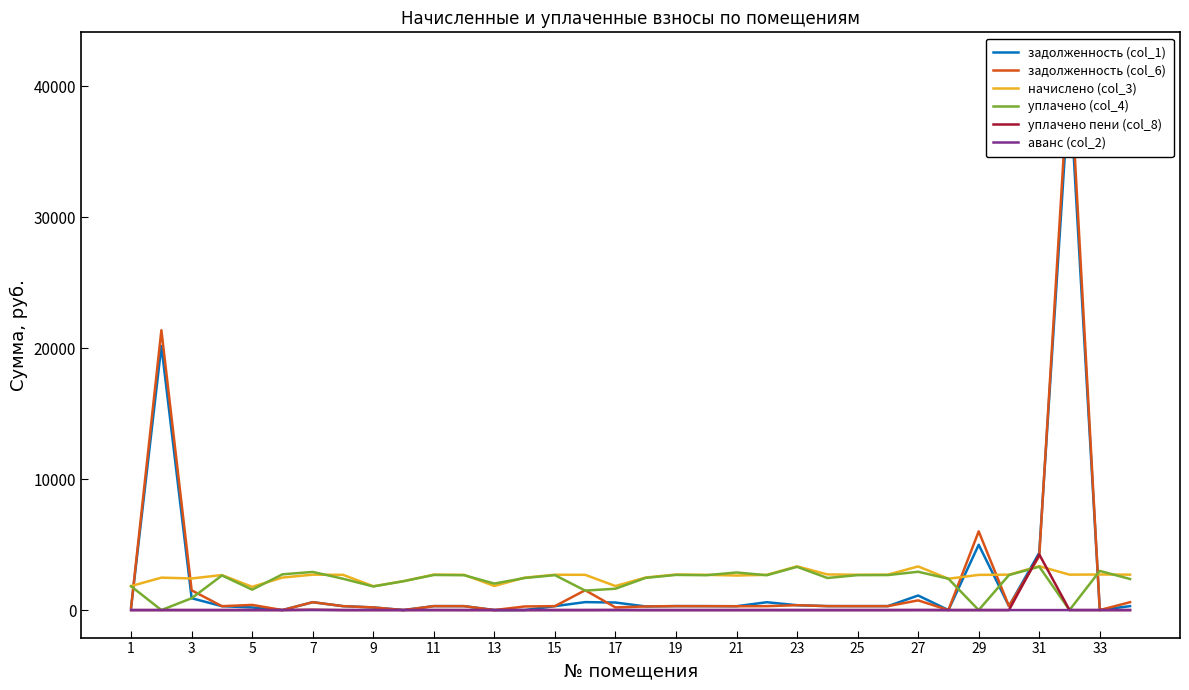

True or false: аванс (col_2) and начислено (col_3) cross at least once.

False